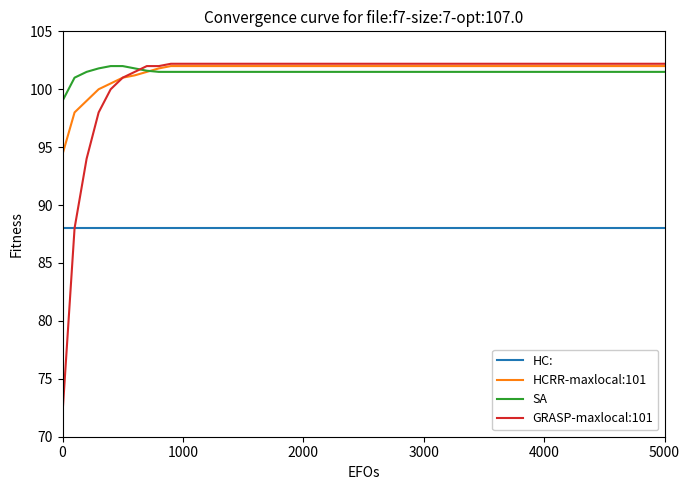

The HC: series shows 88.0 at 5000. True or false?

True